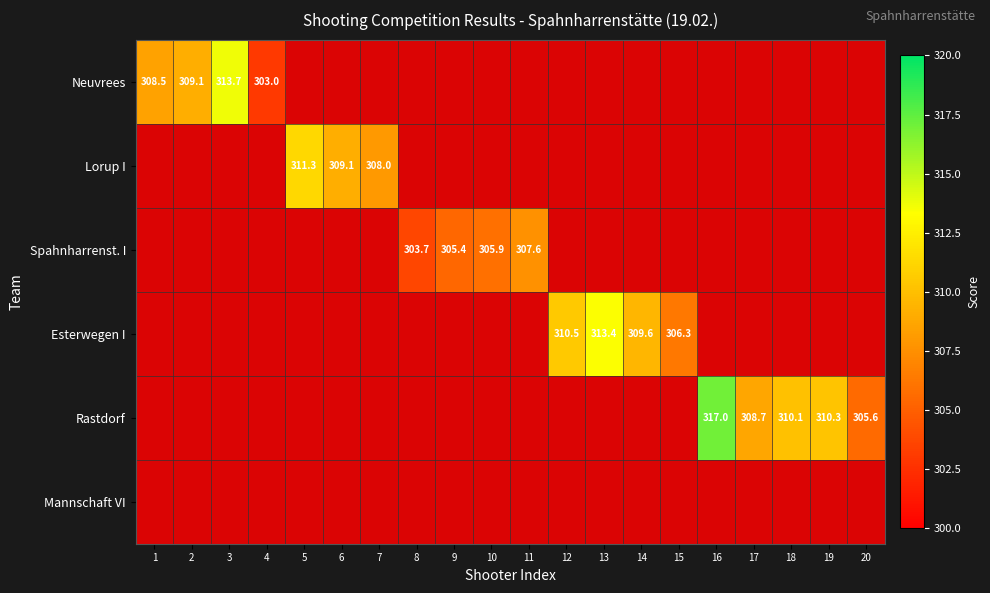

At which category does the chart reach its peak across all series?

16